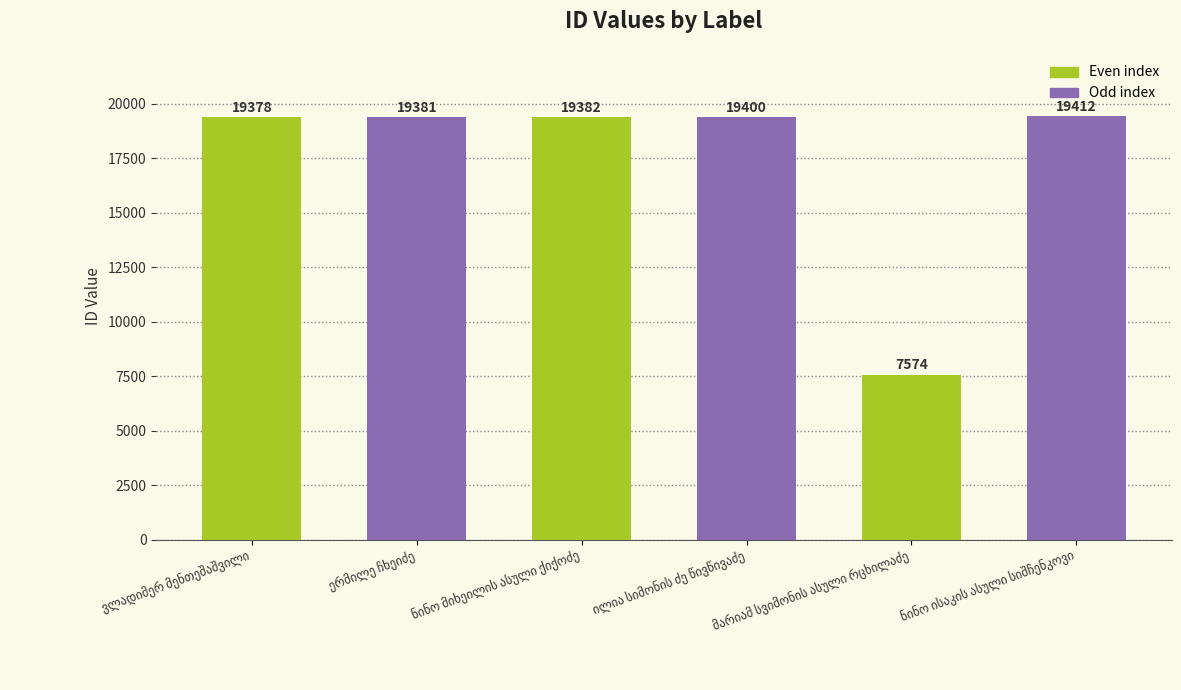

What is the maximum value shown in the chart?

19412